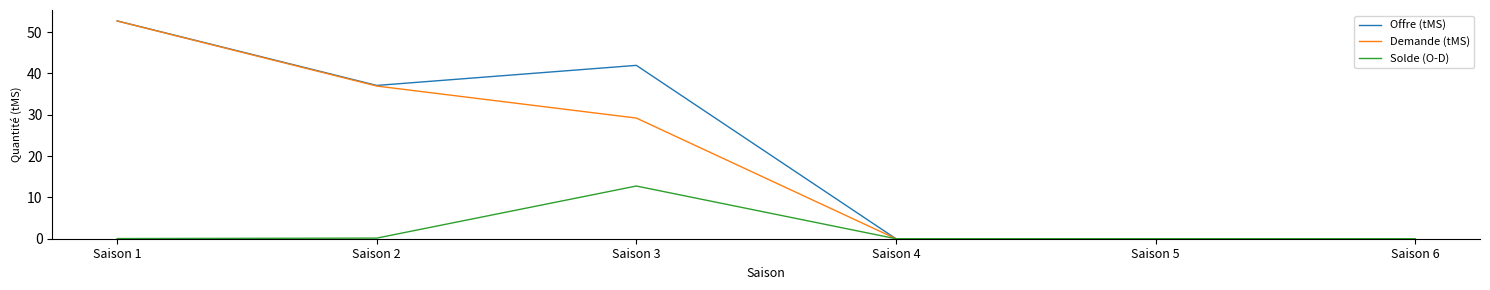

True or false: Solde (O-D) has a value of -4.2 at Saison 5.

False